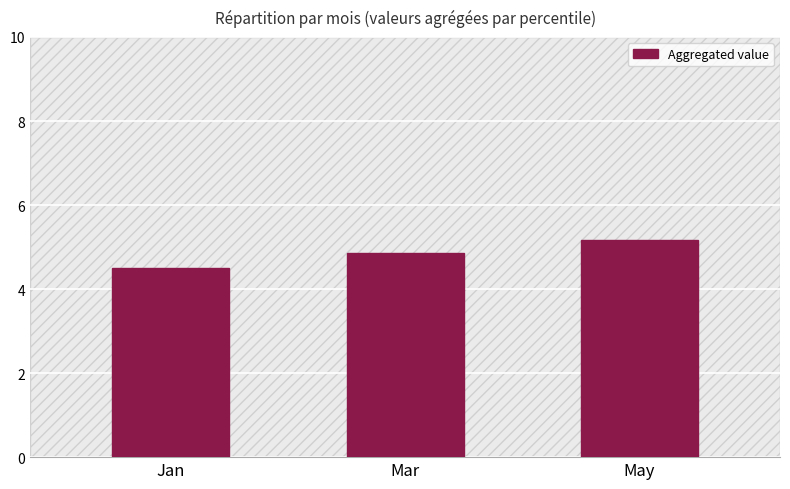

Rank the categories by value from highest to lowest.

May, Mar, Jan